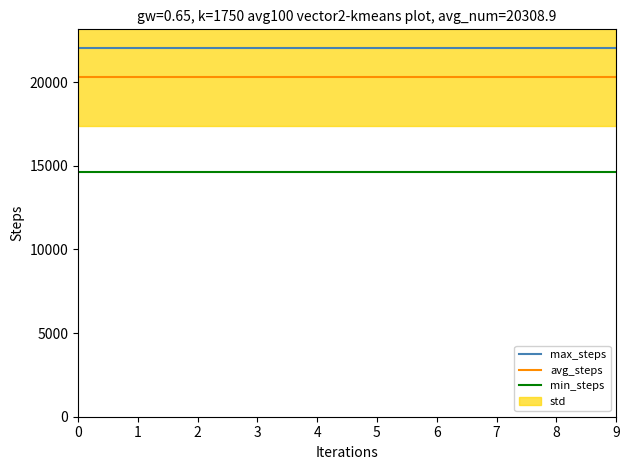

The value of avg_steps at 2 is 35708.5. True or false?

False